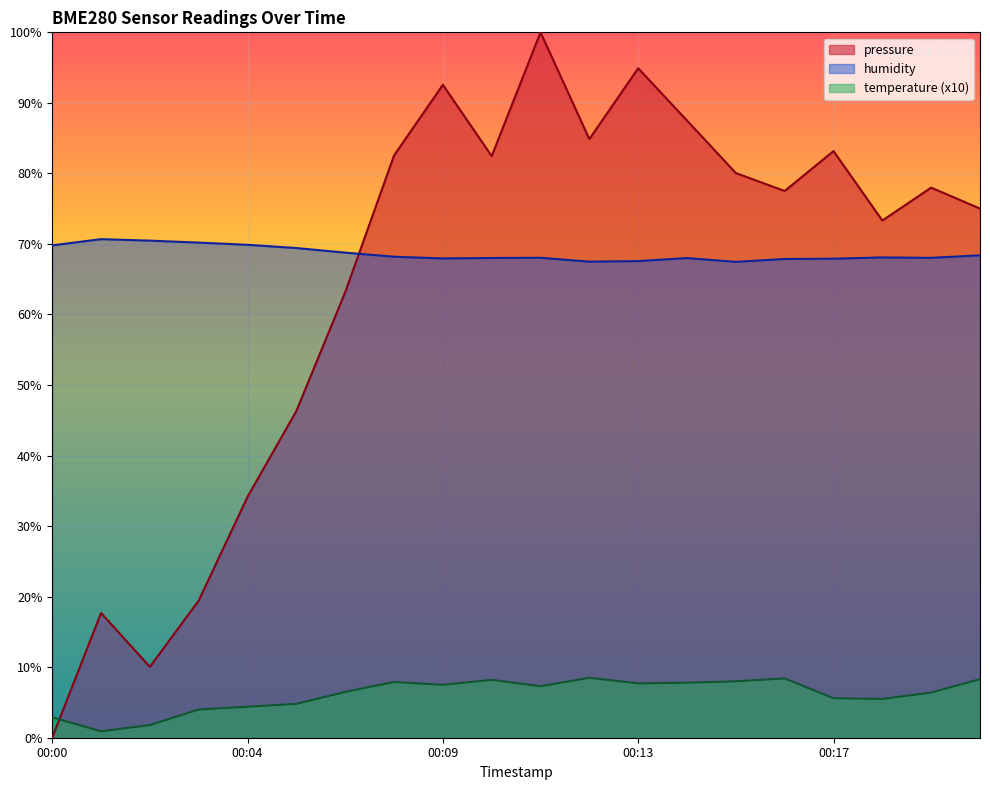

Between 00:08 and 00:10, which series saw the biggest shift?

temperature